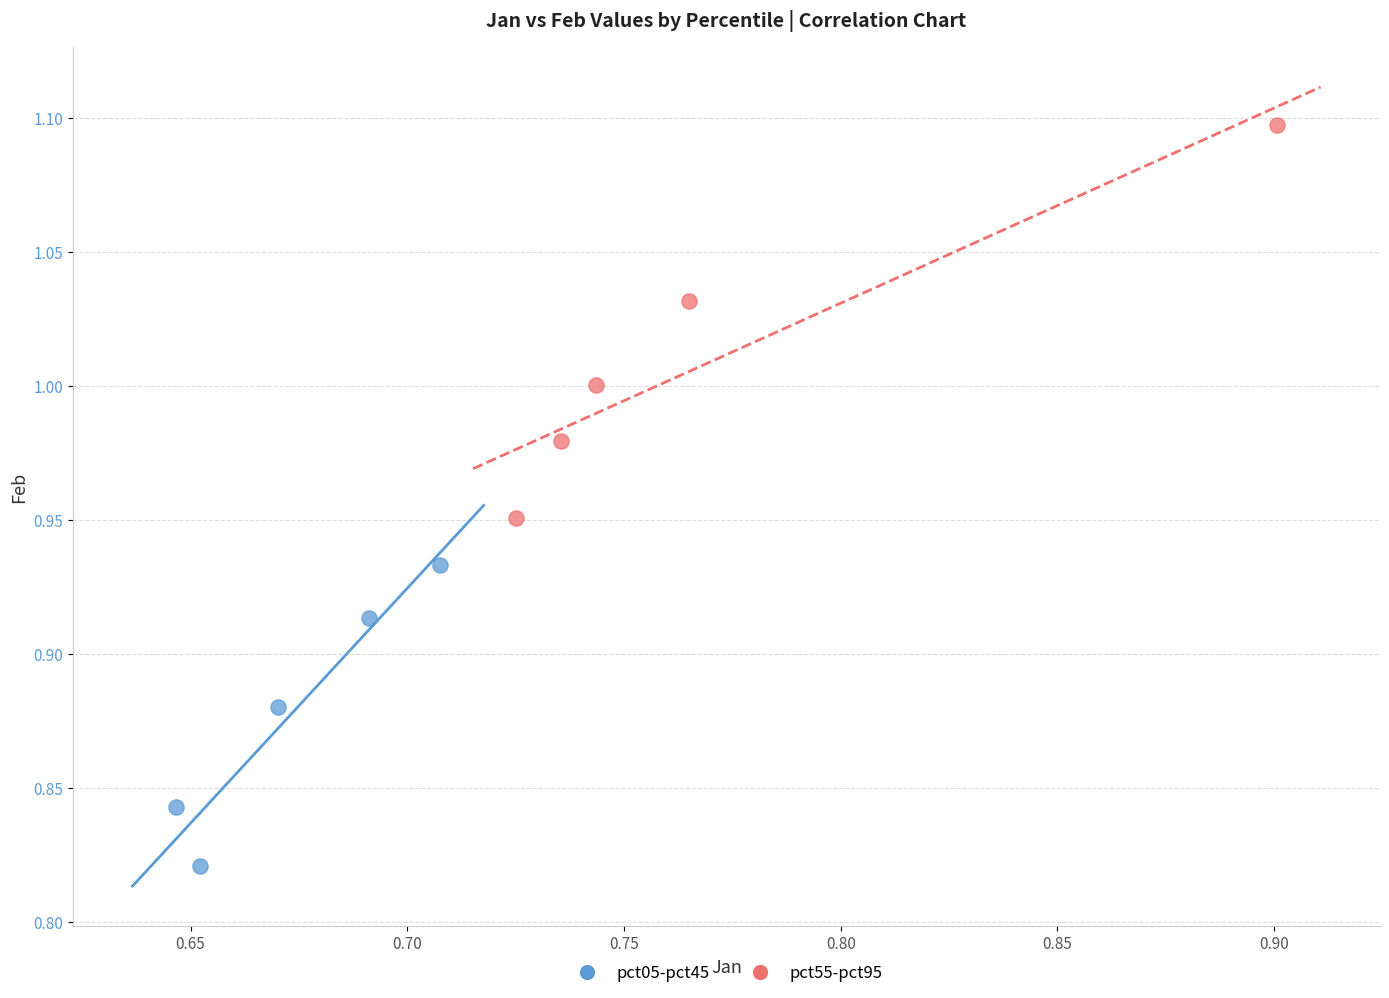

Which series reaches the maximum Y coordinate?

pct55-pct95